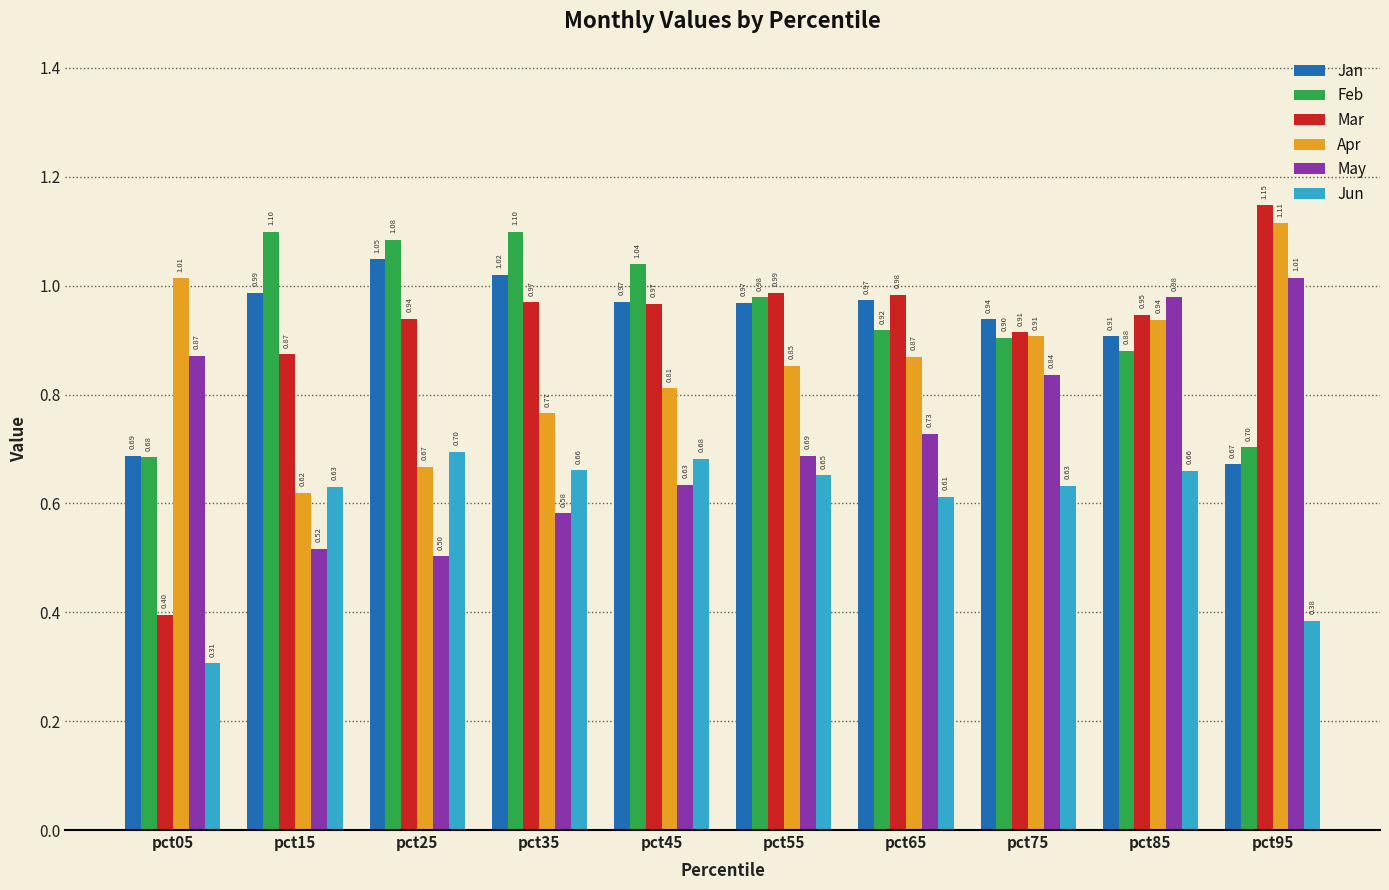

Which series changed the most between pct05 and pct25?

Mar